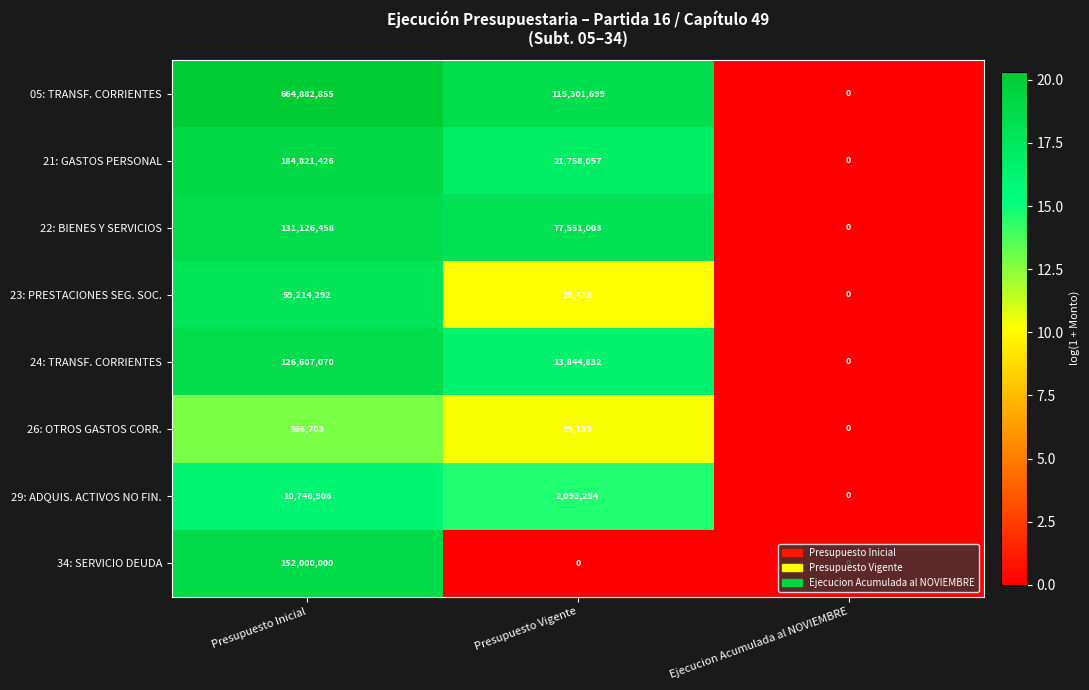

The value of 05: TRANSF. CORRIENTES at Ejecucion Acumulada al NOVIEMBRE is 0. True or false?

True